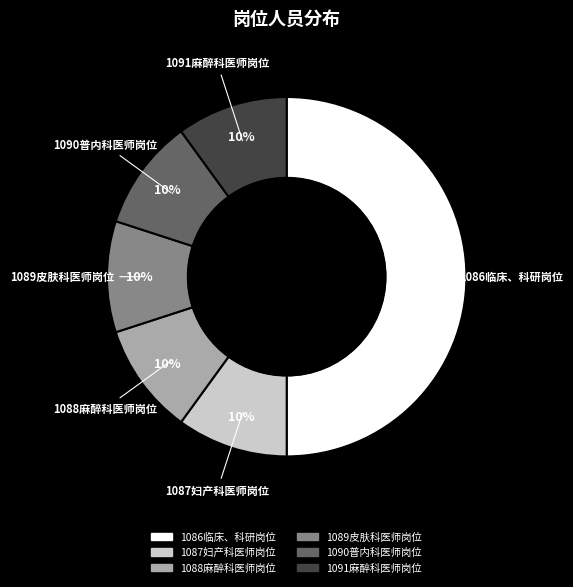

What is the ratio of the value at 1090普内科医师岗位 to the value at 1089皮肤科医师岗位?

1.0